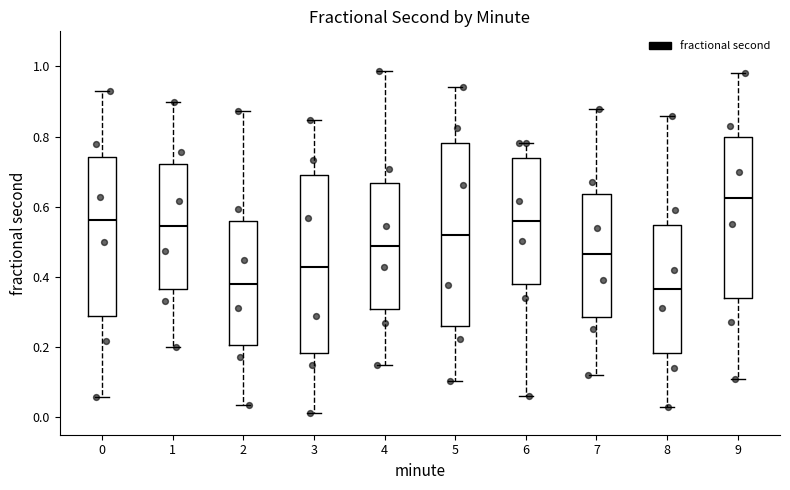

Which box's median line is the highest?

9